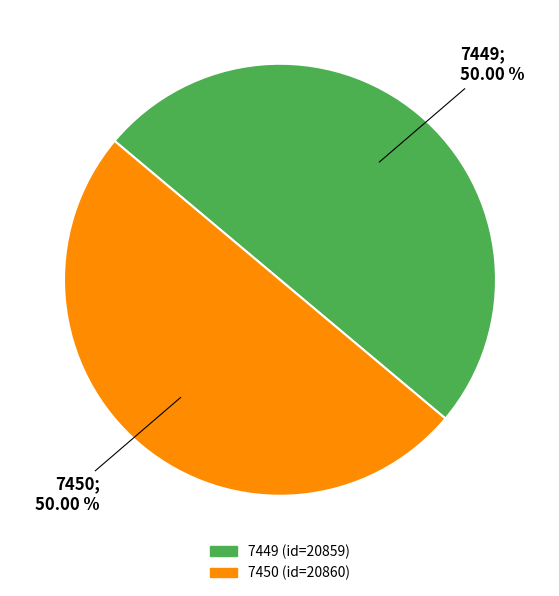

True or false: 7449 accounts for 60% of the total.

False